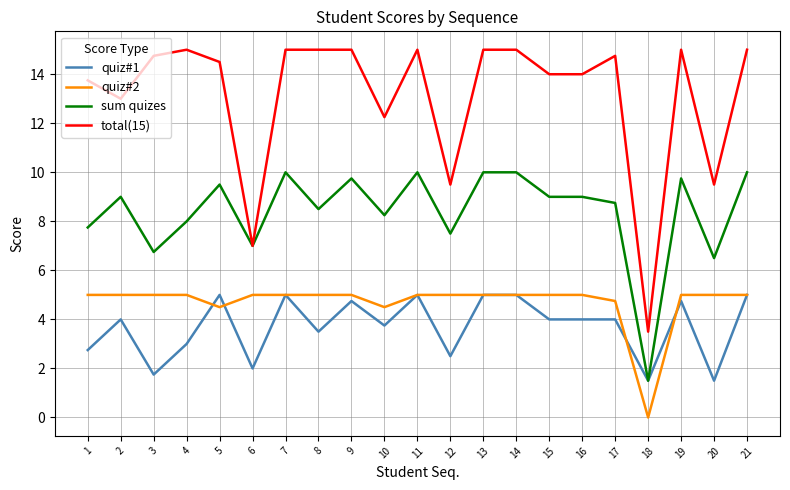

What is the total value across all series at 14?

35.0